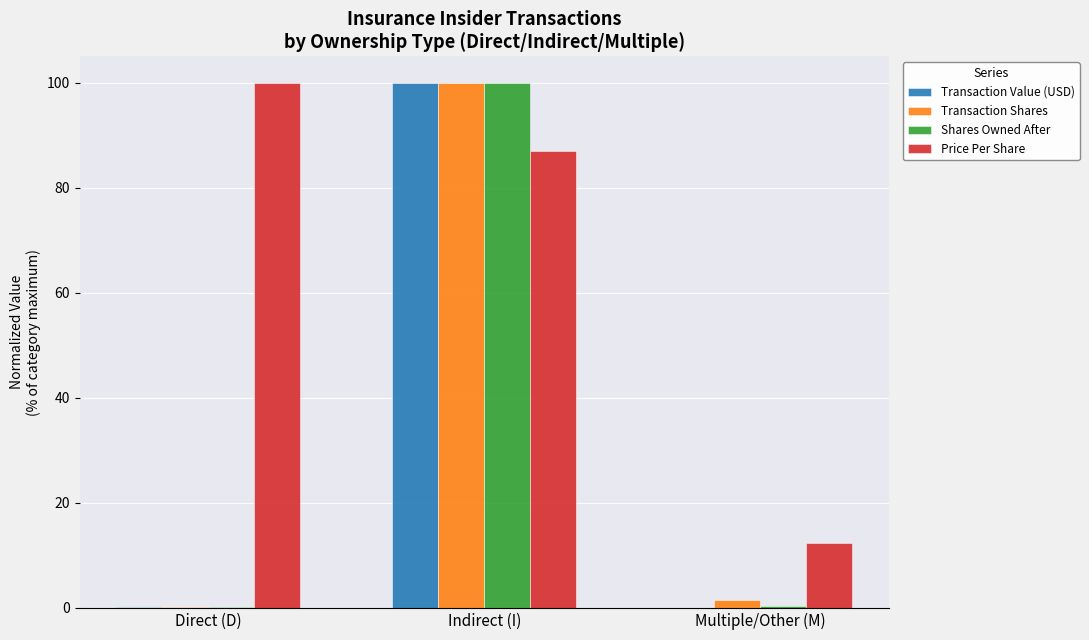

True or false: Price Per Share has a value of 5.8 at Multiple/Other (M).

False